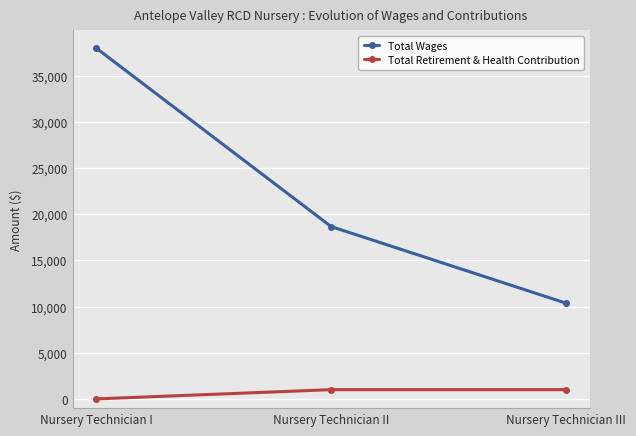

At how many categories does at least one series exceed 26433?

1